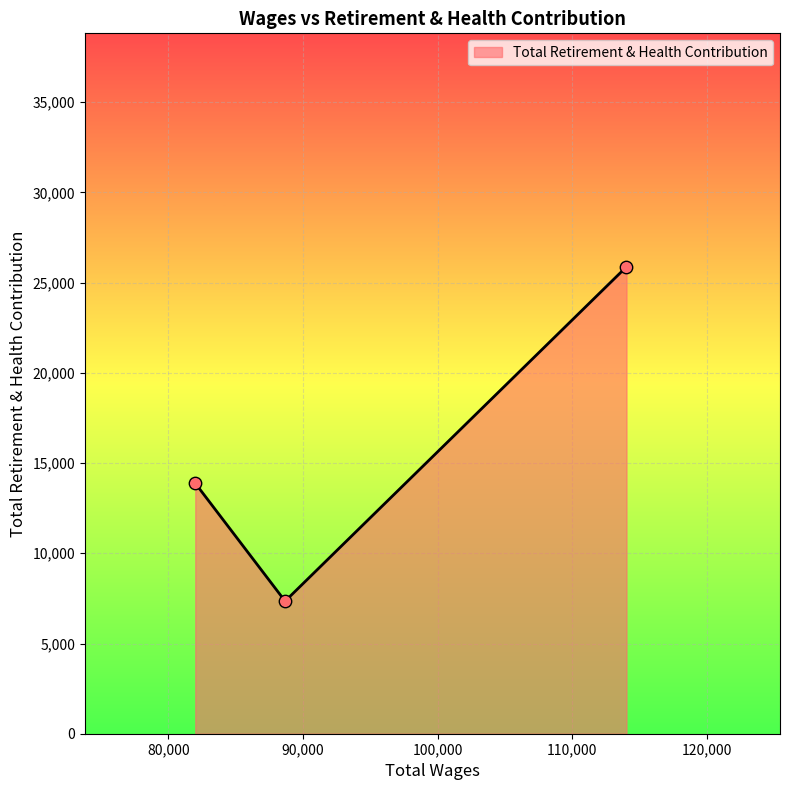

What is the greatest value displayed?

25878